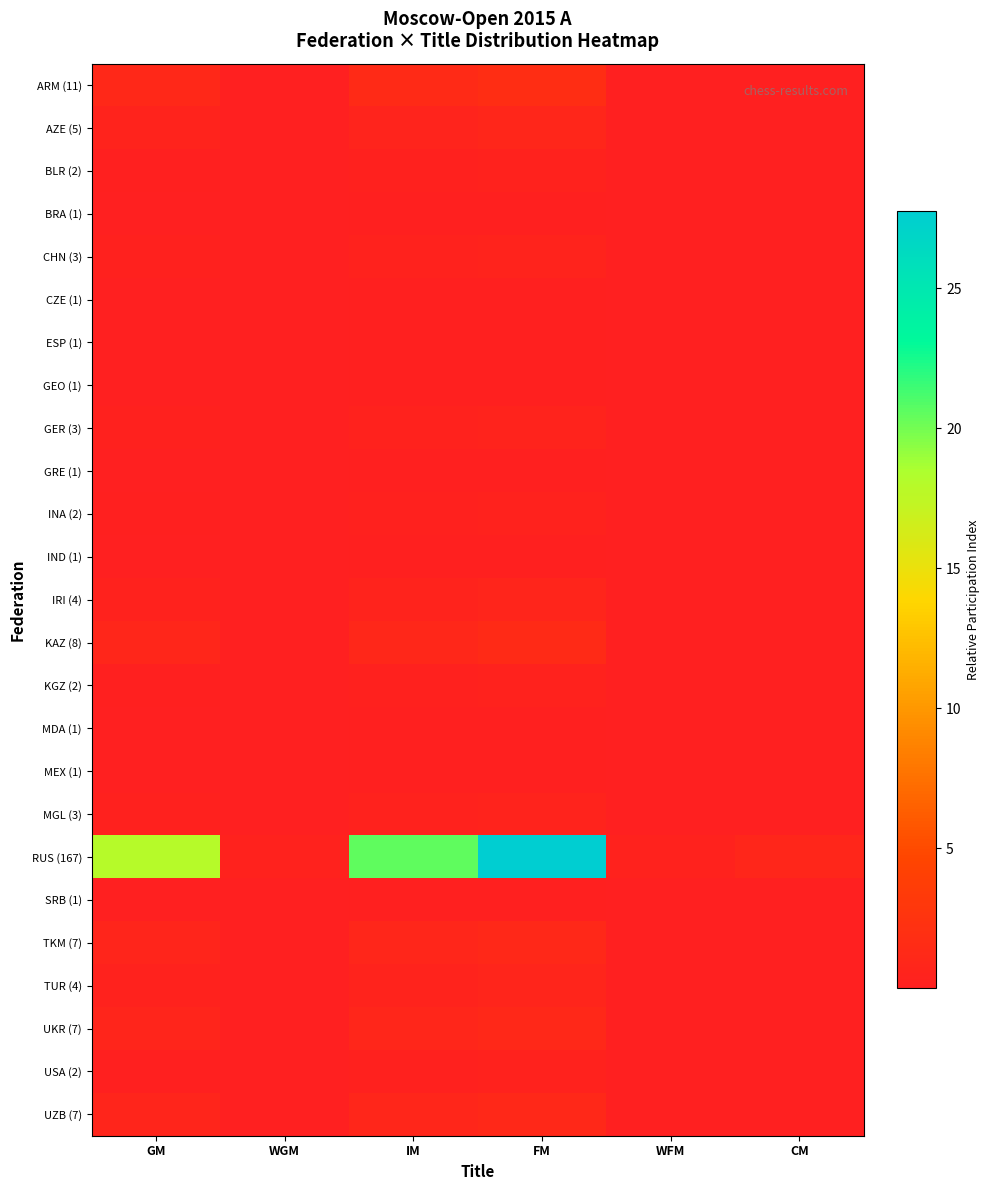

Reading left to right, extract all data points from this chart.

ARM (11): GM=1.2	WGM=0.0	IM=1.3	FM=1.8	WFM=0.0	CM=0.1
AZE (5): GM=0.5	WGM=0.0	IM=0.6	FM=0.8	WFM=0.0	CM=0.0
BLR (2): GM=0.2	WGM=0.0	IM=0.2	FM=0.3	WFM=0.0	CM=0.0
BRA (1): GM=0.1	WGM=0.0	IM=0.1	FM=0.2	WFM=0.0	CM=0.0
CHN (3): GM=0.3	WGM=0.0	IM=0.4	FM=0.5	WFM=0.0	CM=0.0
CZE (1): GM=0.1	WGM=0.0	IM=0.1	FM=0.2	WFM=0.0	CM=0.0
ESP (1): GM=0.1	WGM=0.0	IM=0.1	FM=0.2	WFM=0.0	CM=0.0
GEO (1): GM=0.1	WGM=0.0	IM=0.1	FM=0.2	WFM=0.0	CM=0.0
GER (3): GM=0.3	WGM=0.0	IM=0.4	FM=0.5	WFM=0.0	CM=0.0
GRE (1): GM=0.1	WGM=0.0	IM=0.1	FM=0.2	WFM=0.0	CM=0.0
INA (2): GM=0.2	WGM=0.0	IM=0.2	FM=0.3	WFM=0.0	CM=0.0
IND (1): GM=0.1	WGM=0.0	IM=0.1	FM=0.2	WFM=0.0	CM=0.0
IRI (4): GM=0.4	WGM=0.0	IM=0.5	FM=0.7	WFM=0.0	CM=0.0
KAZ (8): GM=0.9	WGM=0.0	IM=1.0	FM=1.3	WFM=0.0	CM=0.0
KGZ (2): GM=0.2	WGM=0.0	IM=0.2	FM=0.3	WFM=0.0	CM=0.0
MDA (1): GM=0.1	WGM=0.0	IM=0.1	FM=0.2	WFM=0.0	CM=0.0
MEX (1): GM=0.1	WGM=0.0	IM=0.1	FM=0.2	WFM=0.0	CM=0.0
MGL (3): GM=0.3	WGM=0.0	IM=0.4	FM=0.5	WFM=0.0	CM=0.0
RUS (167): GM=17.9	WGM=0.4	IM=20.5	FM=27.8	WFM=0.4	CM=0.9
SRB (1): GM=0.1	WGM=0.0	IM=0.1	FM=0.2	WFM=0.0	CM=0.0
TKM (7): GM=0.8	WGM=0.0	IM=0.9	FM=1.2	WFM=0.0	CM=0.0
TUR (4): GM=0.4	WGM=0.0	IM=0.5	FM=0.7	WFM=0.0	CM=0.0
UKR (7): GM=0.8	WGM=0.0	IM=0.9	FM=1.2	WFM=0.0	CM=0.0
USA (2): GM=0.2	WGM=0.0	IM=0.2	FM=0.3	WFM=0.0	CM=0.0
UZB (7): GM=0.8	WGM=0.0	IM=0.9	FM=1.2	WFM=0.0	CM=0.0